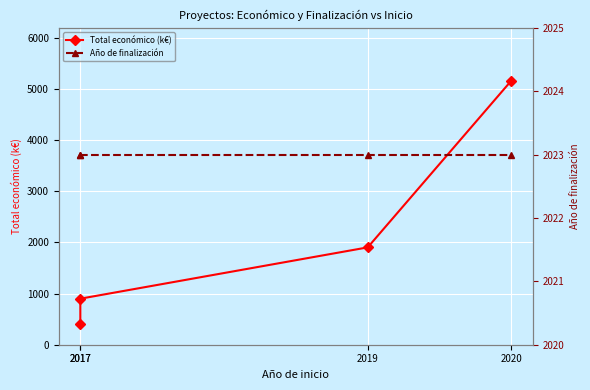

The value of Total económico (k€) at 2020 is 5163.3. True or false?

True